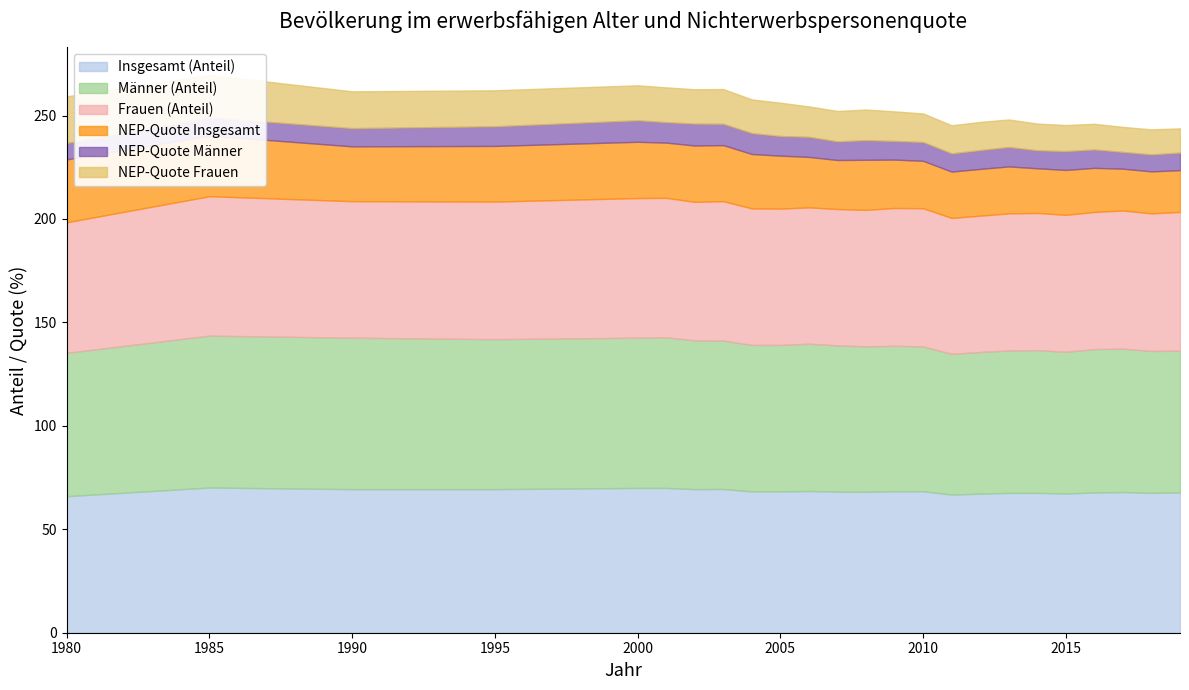

True or false: Insgesamt (Anteil) and NEP-Quote Männer cross at least once.

False